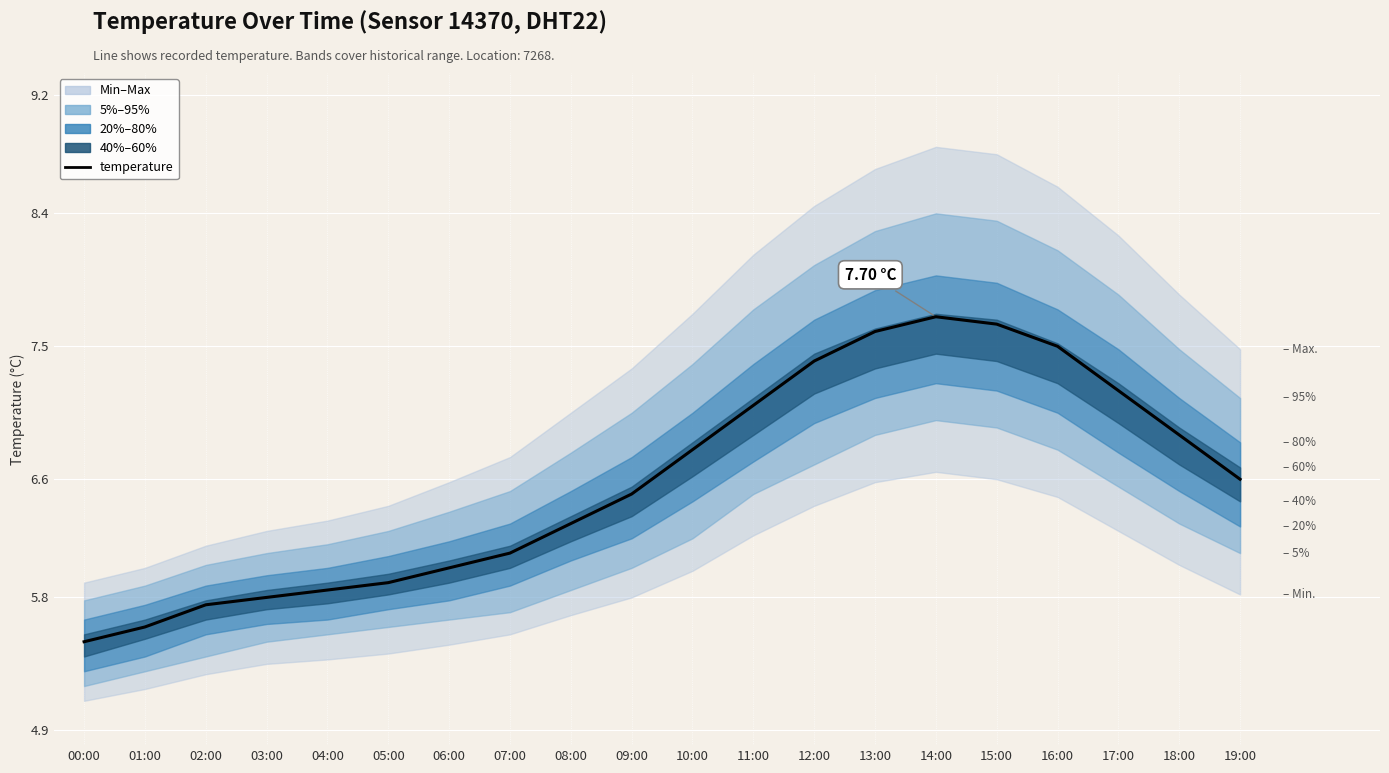

Where is the first local maximum?

14:00